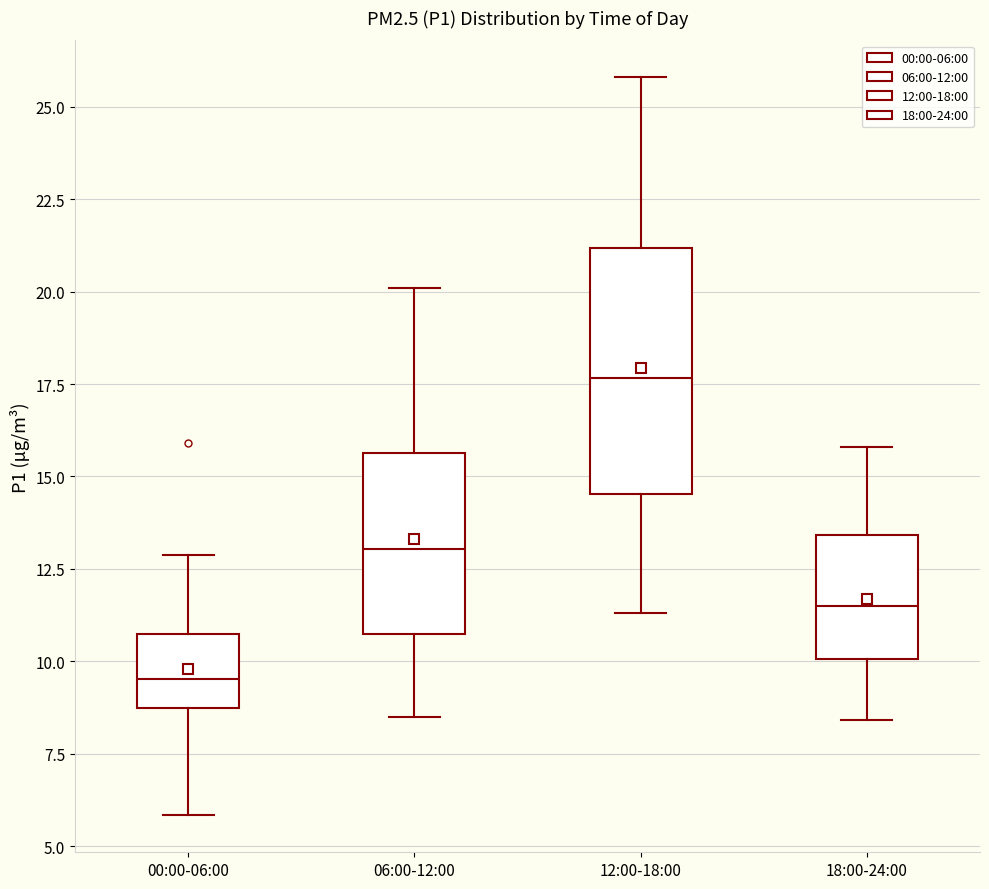

Reading left to right, transcribe this box plot: for each box, give where its median line is, the range the box spans, and where its two whiskers end, as read against the y-axis. The values are not printed on the chart, so give them approximately, as read against the axis.

00:00-06:00: median 9.5, box 8.5 to 10.5, whiskers 6.0 to 13.0
06:00-12:00: median 13.0, box 11.0 to 15.5, whiskers 8.5 to 20.0
12:00-18:00: median 17.5, box 14.5 to 21.0, whiskers 11.5 to 26.0
18:00-24:00: median 11.5, box 10.0 to 13.5, whiskers 8.5 to 16.0